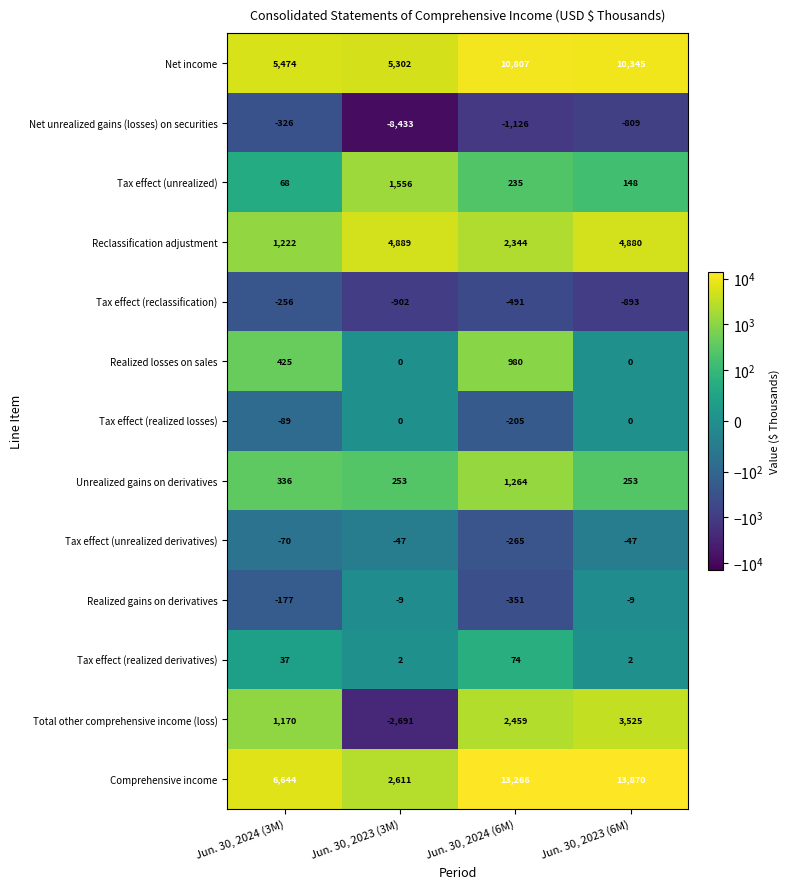

List the series in order of their peak value, lowest first.

Net unrealized gains (losses) on securities, Tax effect (reclassification), Tax effect (unrealized derivatives), Realized gains on derivatives, Tax effect (realized losses), Tax effect (realized derivatives), Realized losses on sales, Unrealized gains on derivatives, Tax effect (unrealized), Total other comprehensive income (loss), Reclassification adjustment, Net income, Comprehensive income